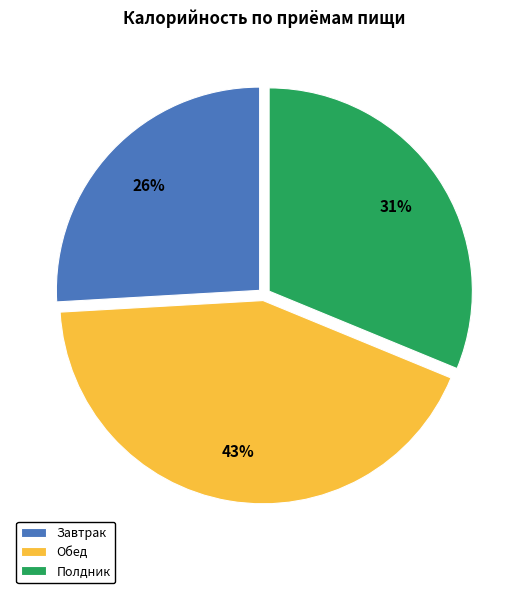

Rank the categories by value from highest to lowest.

Обед, Полдник, Завтрак